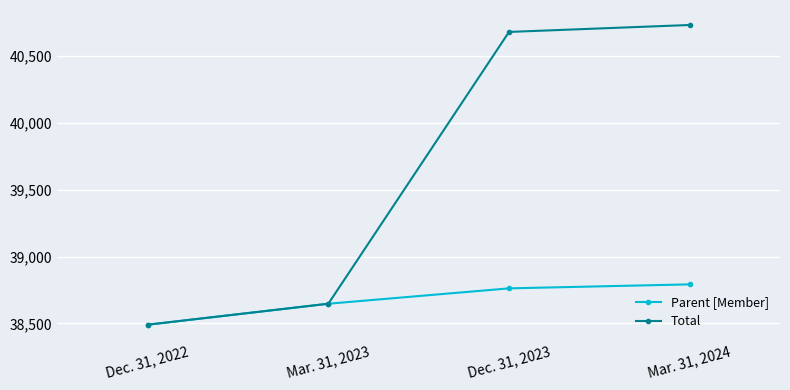

Reading left to right, list all the values displayed in this chart.

Parent [Member]: 38490	38647	38762	38792
Total: 38490	38647	40682	40734